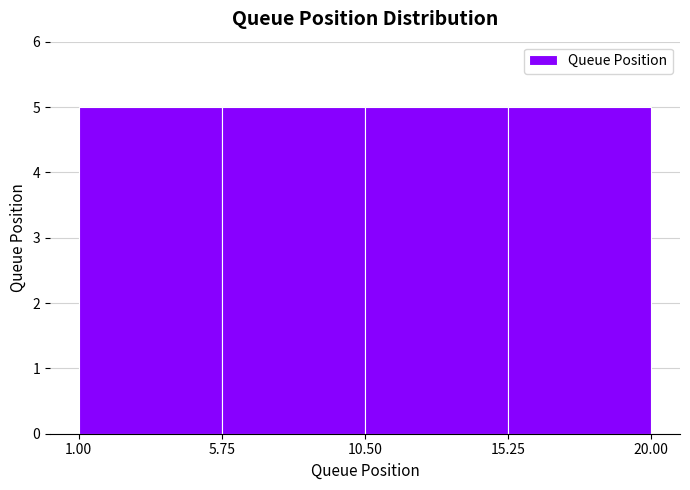

Reading left to right, transcribe this chart: for each bar, give the range it covers on the x-axis and its height. The values are not printed on the chart, so give them approximately, as read against the axis.

1.00 to 5.75: 5
5.75 to 10.50: 5
10.50 to 15.25: 5
15.25 to 20.00: 5